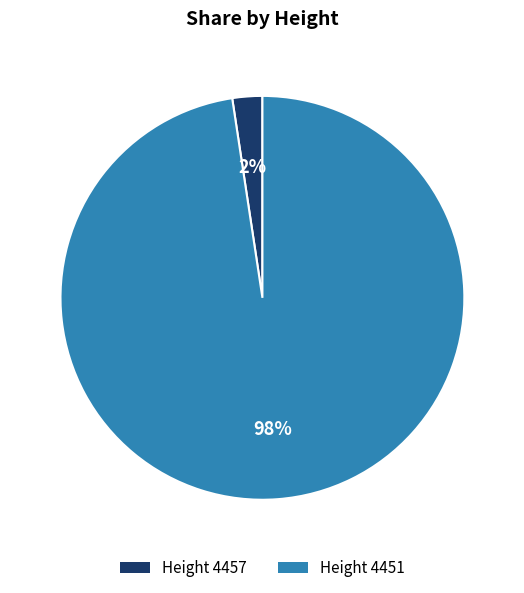

To the nearest percent, what portion does Height 4451 represent?

98%